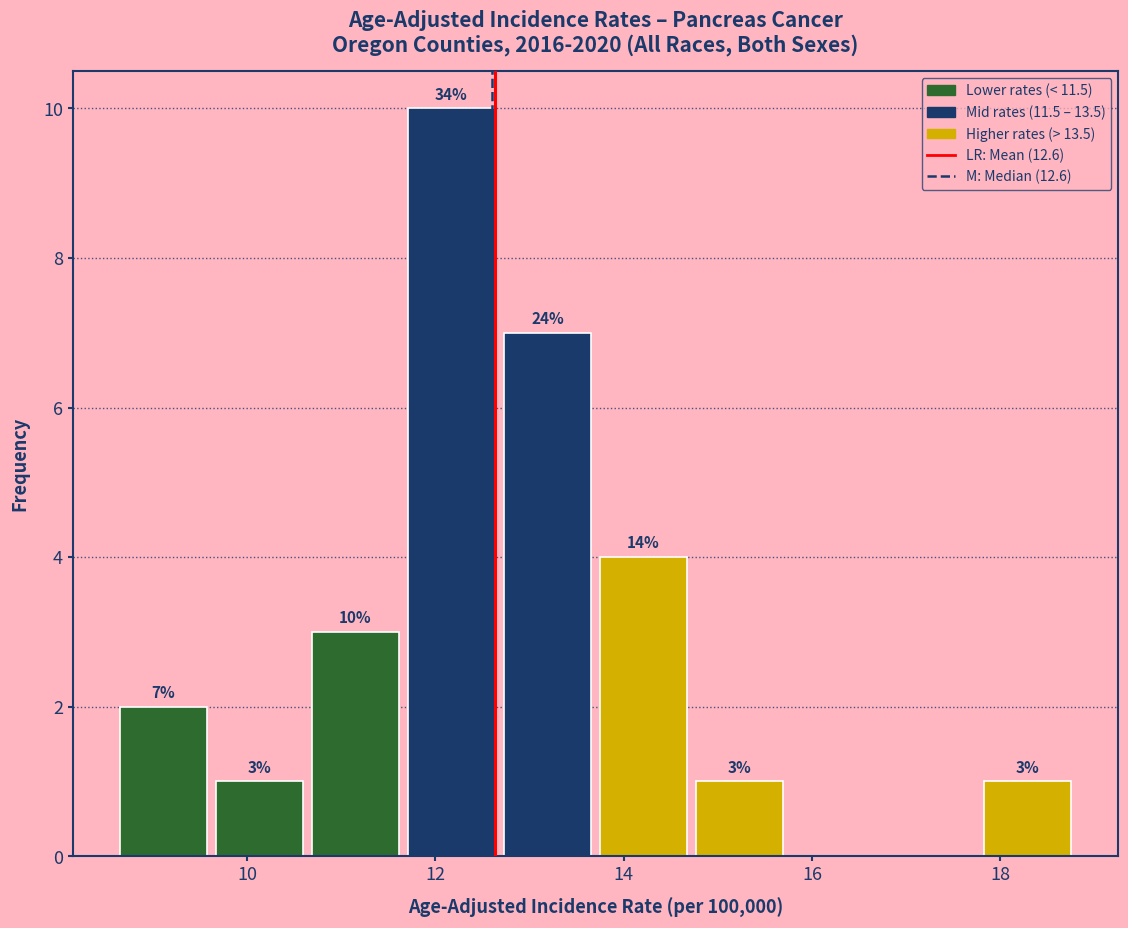

Which range on the x-axis has the tallest bar?

11.66 to 12.68